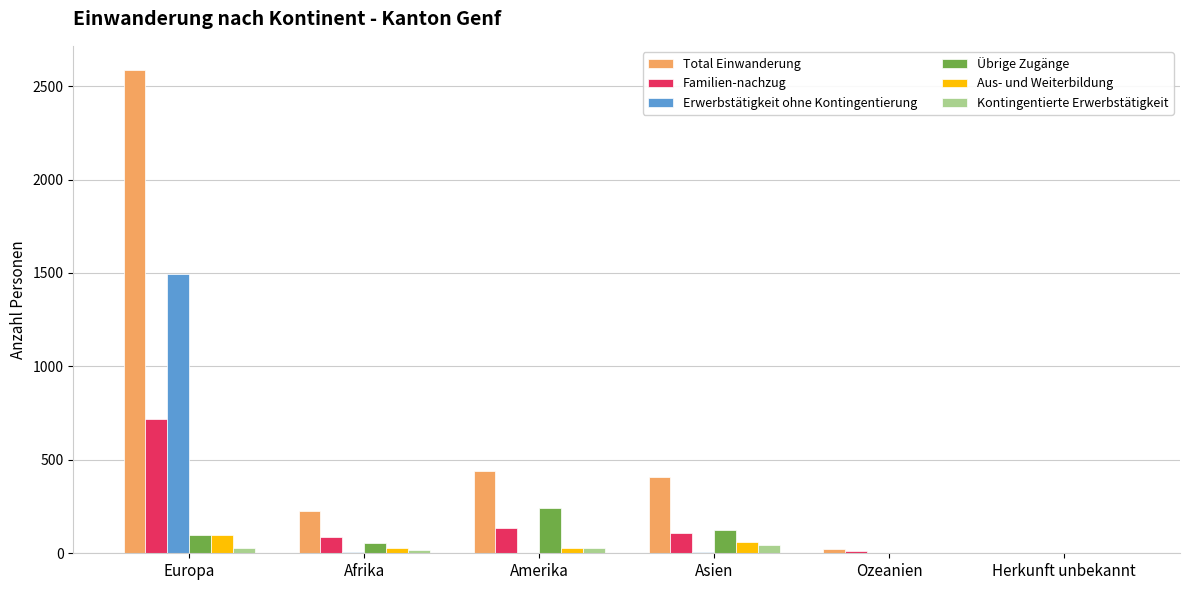

What is the sum of all Aus- und Weiterbildung values?

215